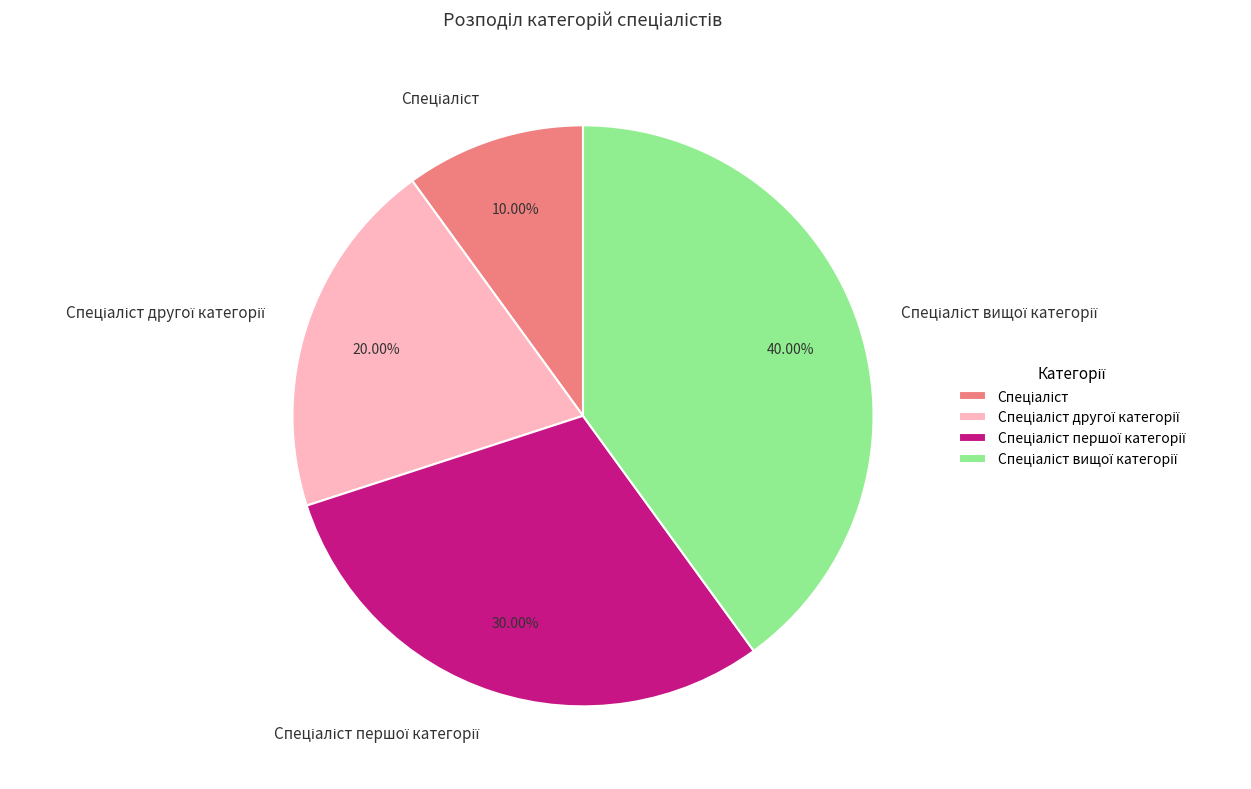

Does any single category account for the majority?

No